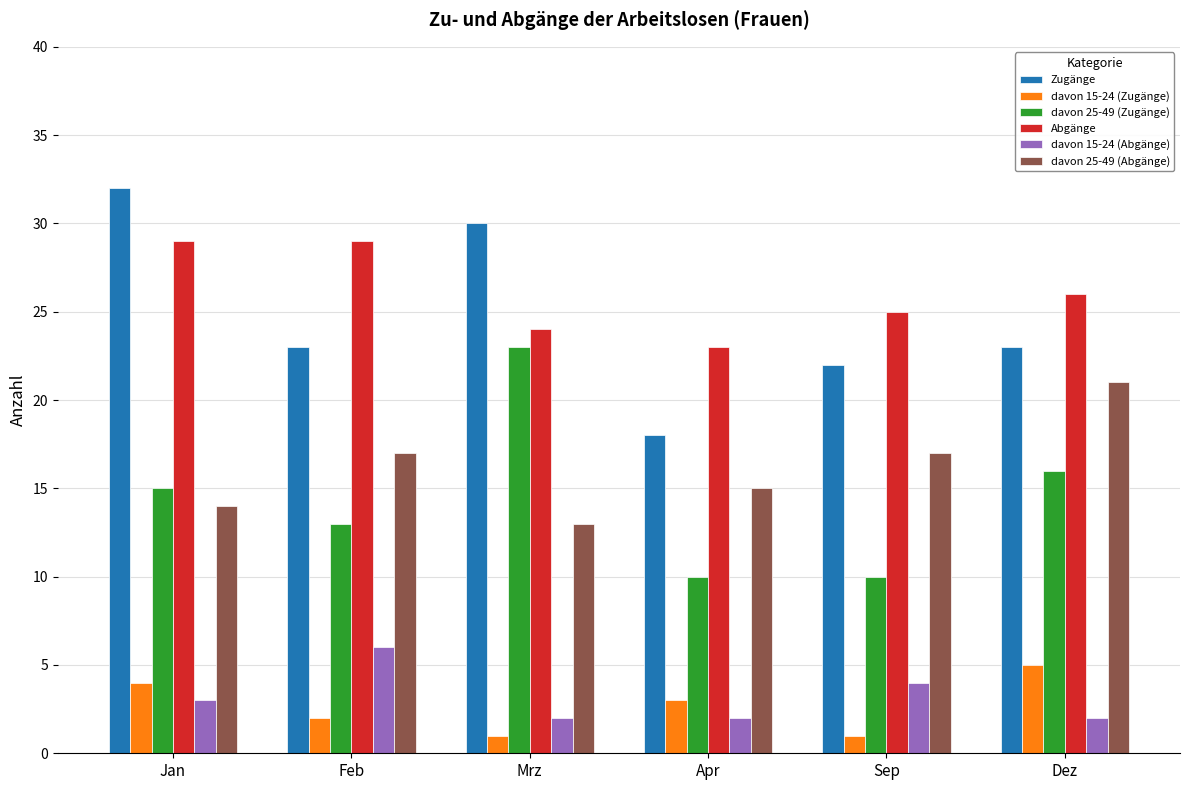

At which label does davon 15-24 (Zugänge) reach its peak?

Dez